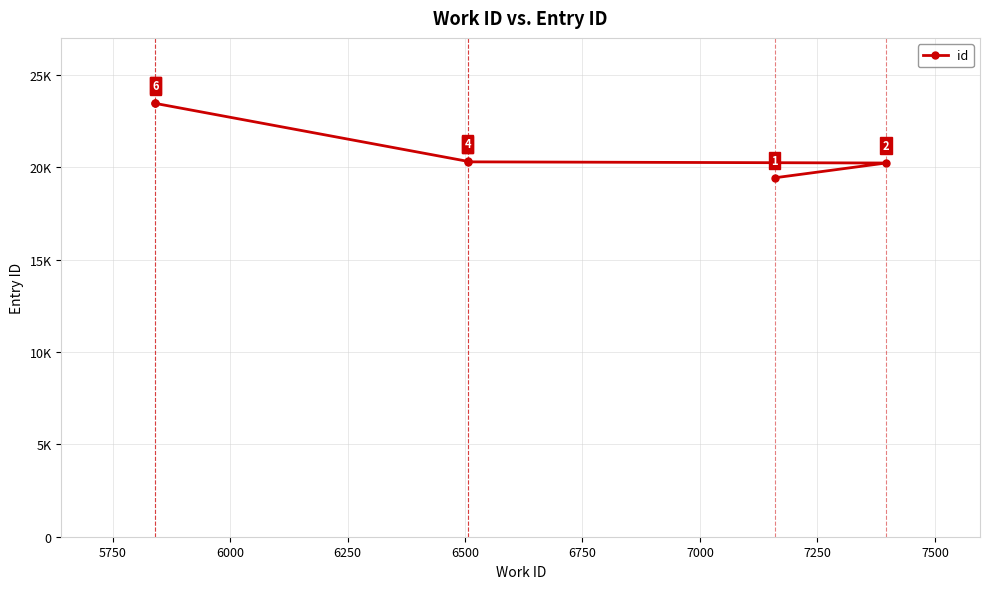

What is the value of the 2nd point from the left?

20236